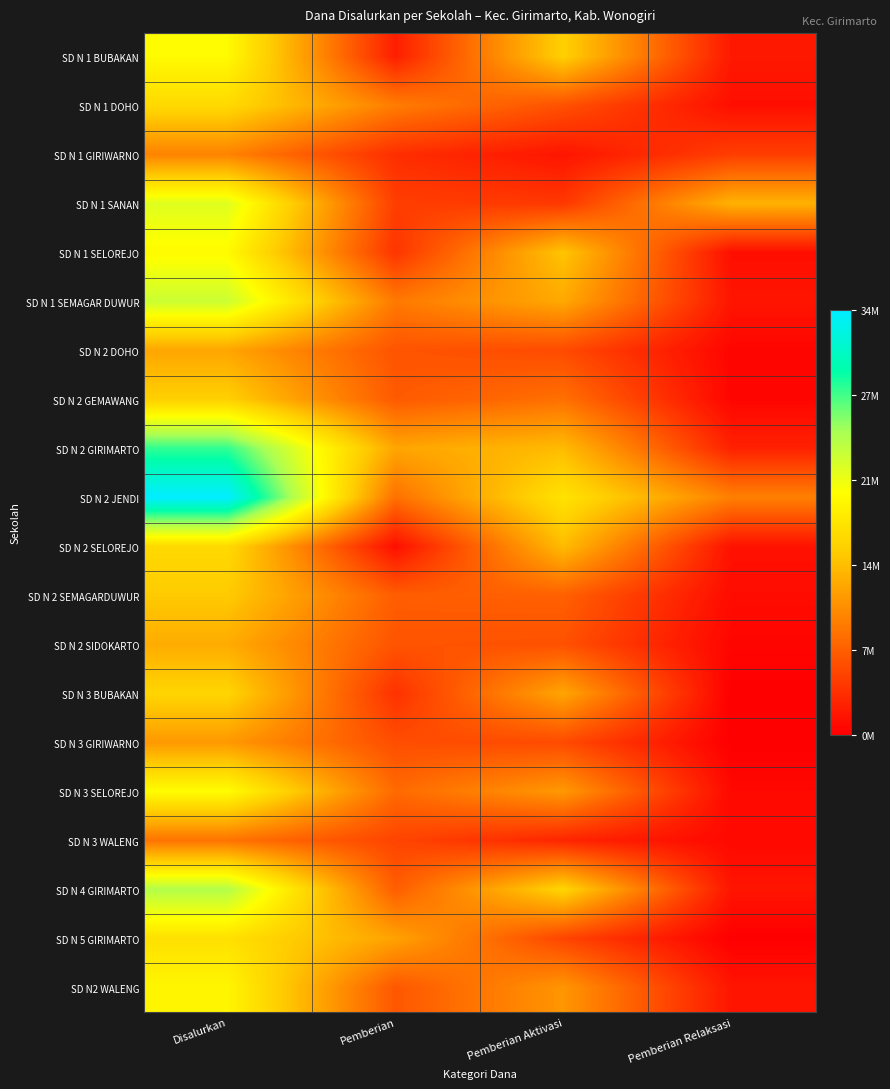

How many distinct data groups are displayed?

20